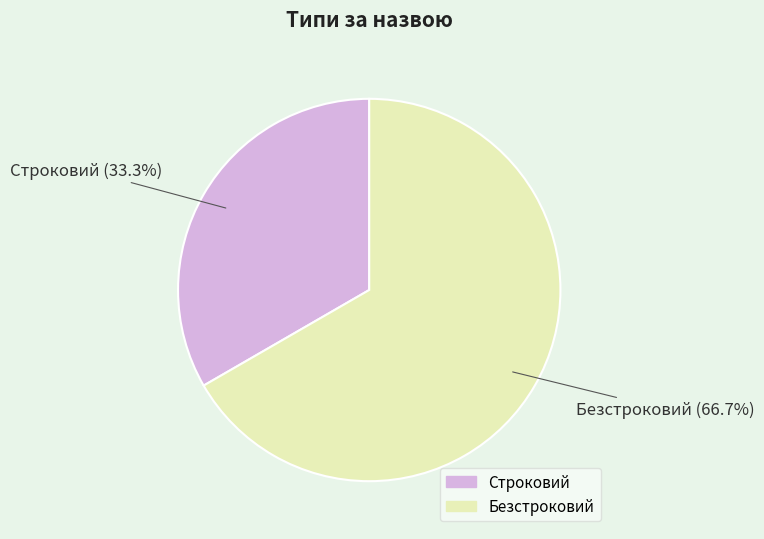

Which category accounts for the majority?

Безстроковий